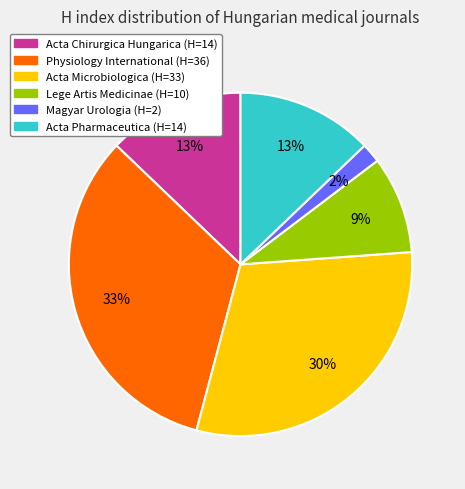

How many segments does this pie chart have?

6